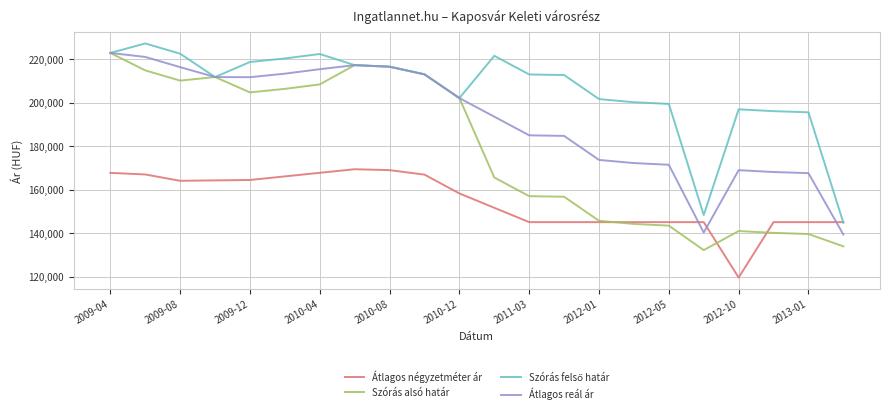

What is the smallest value displayed?

119698